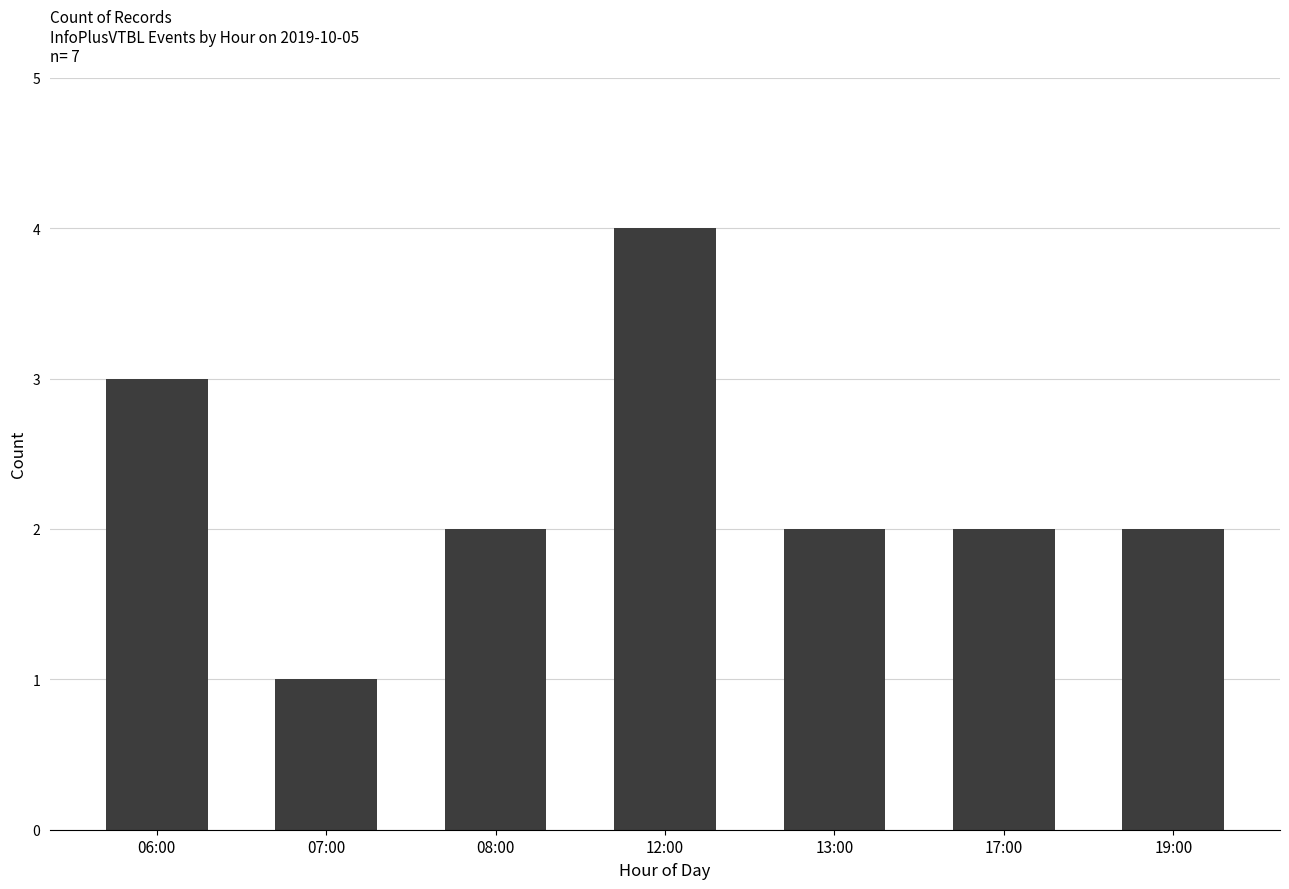

At which category does the chart reach its minimum across all series?

07:00